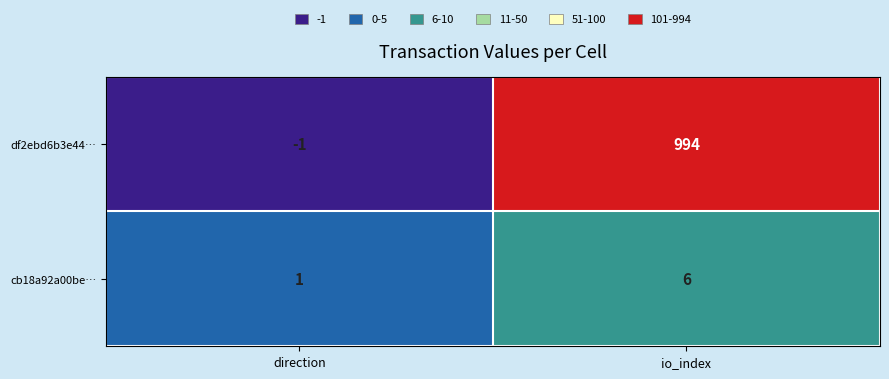

Is it true that cb18a92a00be… equals 1 at direction?

True